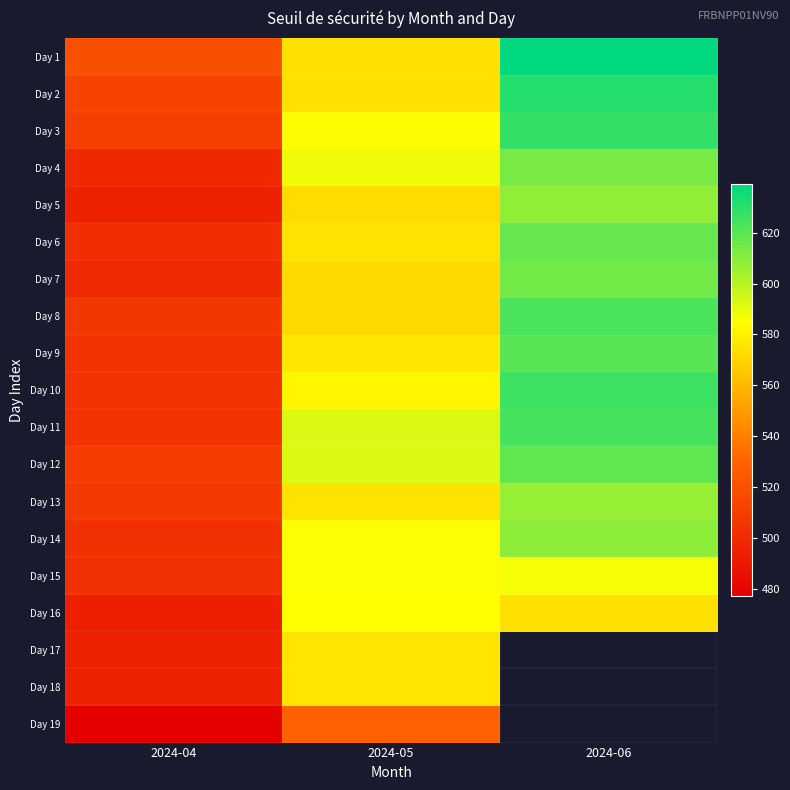

Which category has the highest value in the Day 19 series?

2024-05